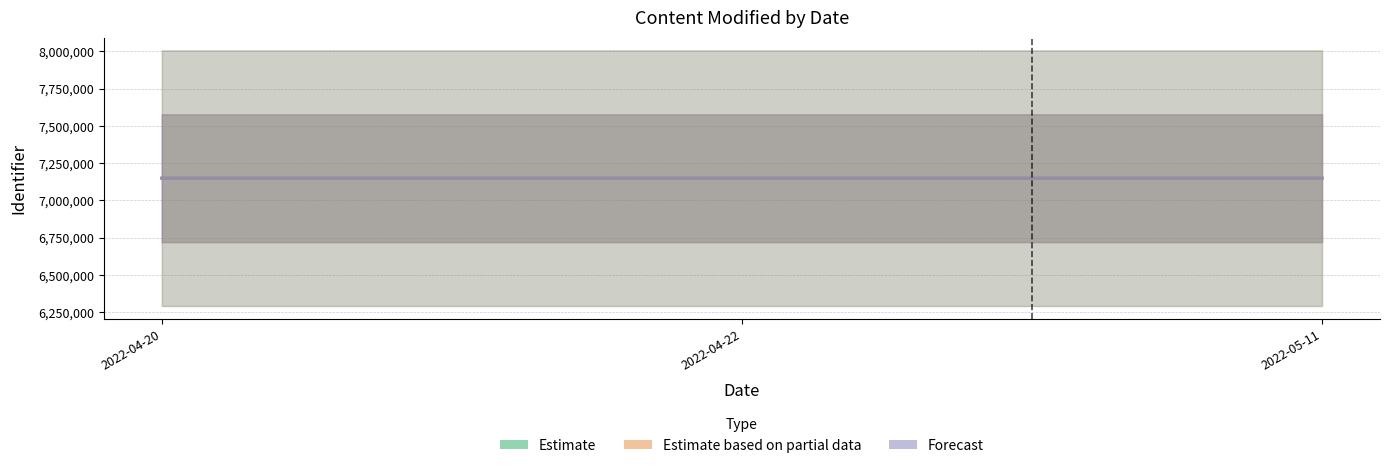

True or false: Forecast has a value of 1557695 at 2022-04-22.

False